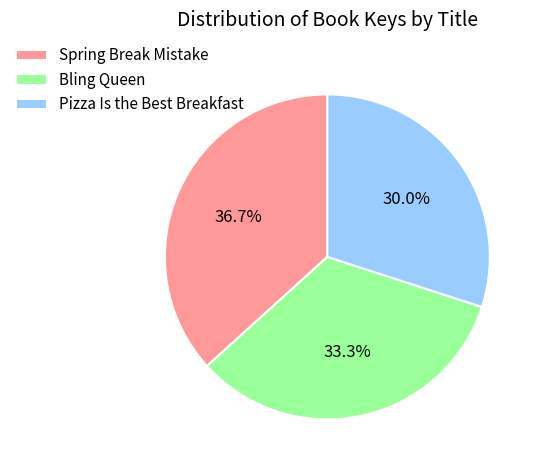

Which slice is the largest?

Spring Break Mistake